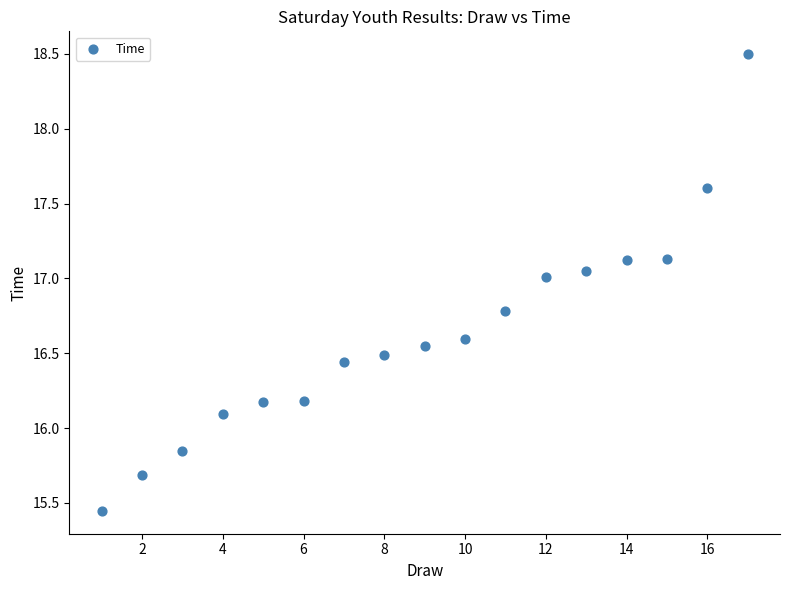

What is the range of X values (max minus min)?

16.0